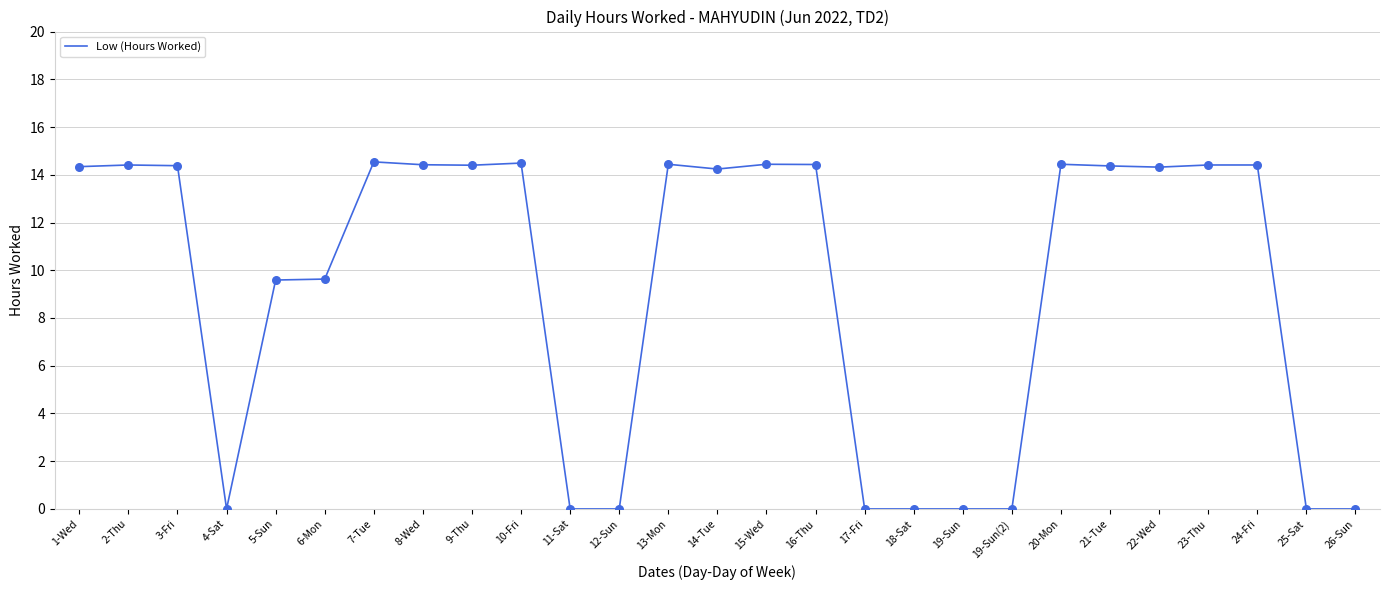

Which has a higher value, 6-Mon or 15-Wed?

15-Wed